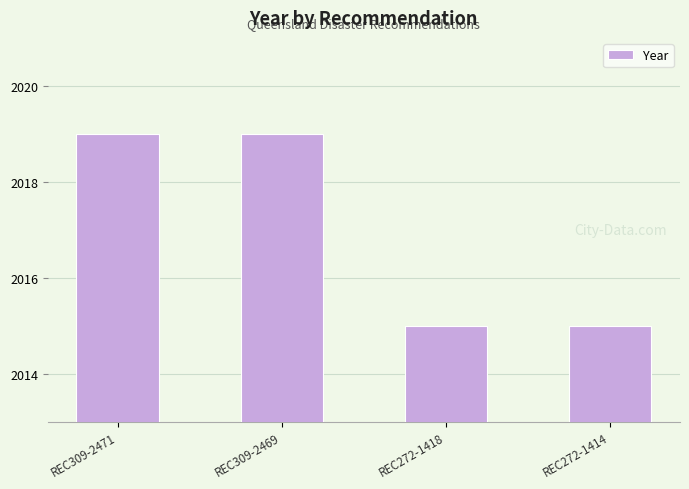

What is the change in value from REC309-2471 to REC272-1414?

-4